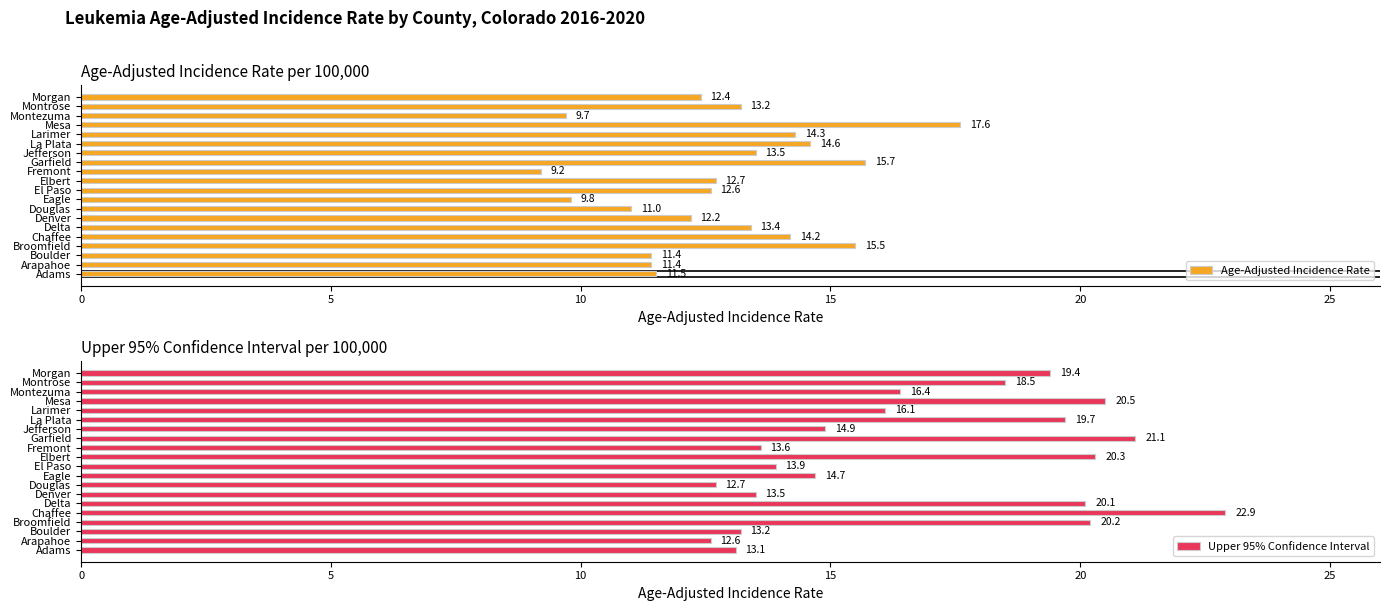

What are all the series names shown in the legend?

Age-Adjusted Incidence Rate, Upper 95% Confidence Interval